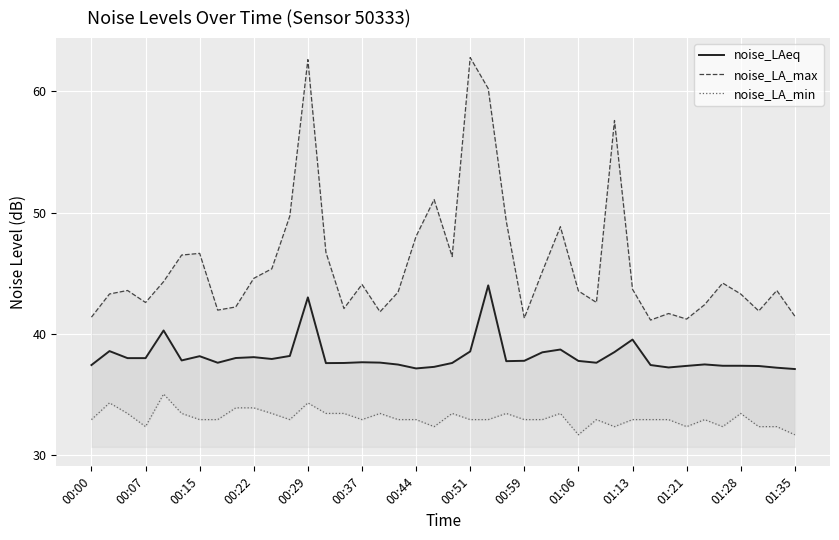

What is the maximum value for noise_LAeq?

44.0